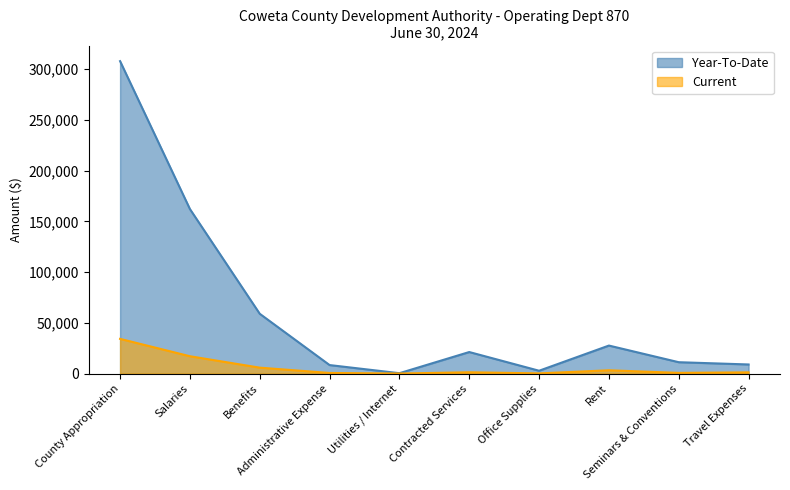

How many series are shown in this chart?

2